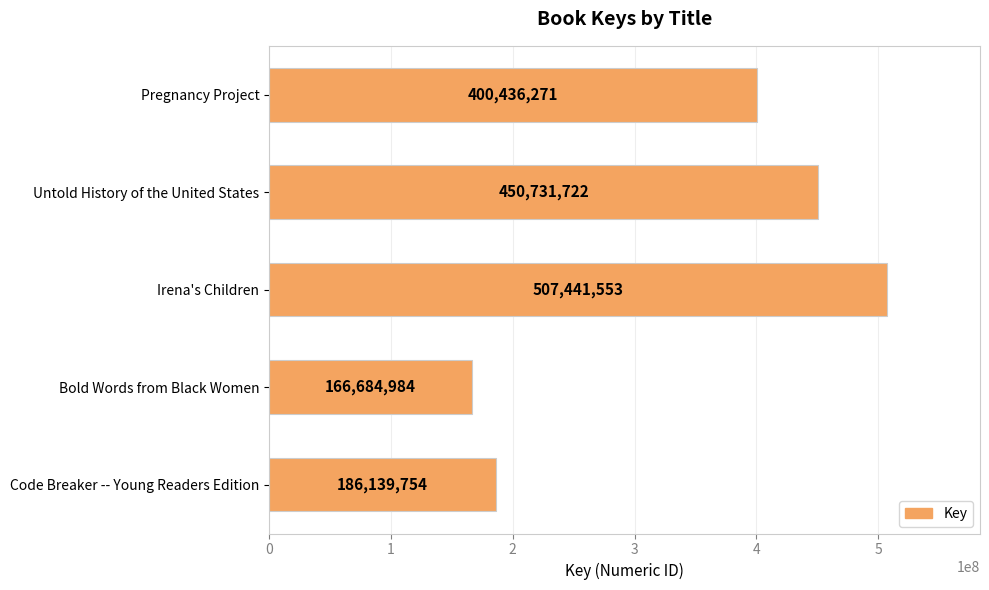

Reading bottom to top, extract all data points from this chart.

Code Breaker -- Young Readers Edition=186139754	Bold Words from Black Women=166684984	Irena's Children=507441553	Untold History of the United States=450731722	Pregnancy Project=400436271